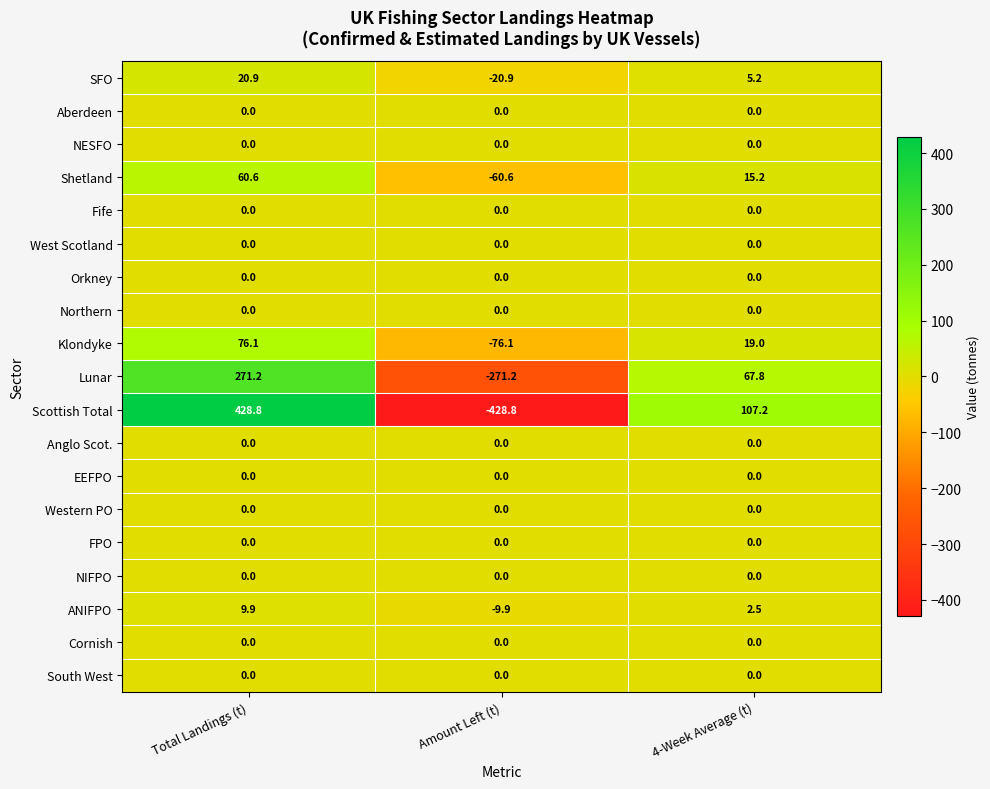

What is the smallest value displayed?

-428.8